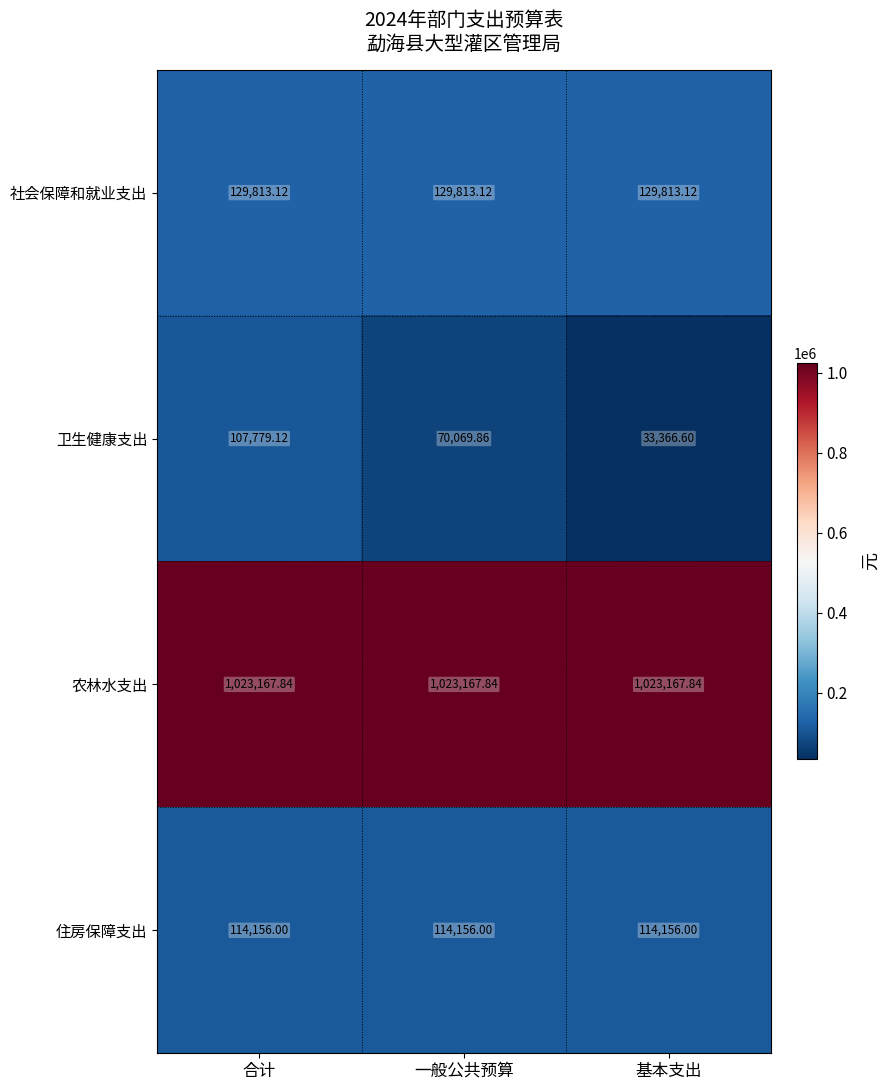

Which label corresponds to the smallest value in the chart?

基本支出